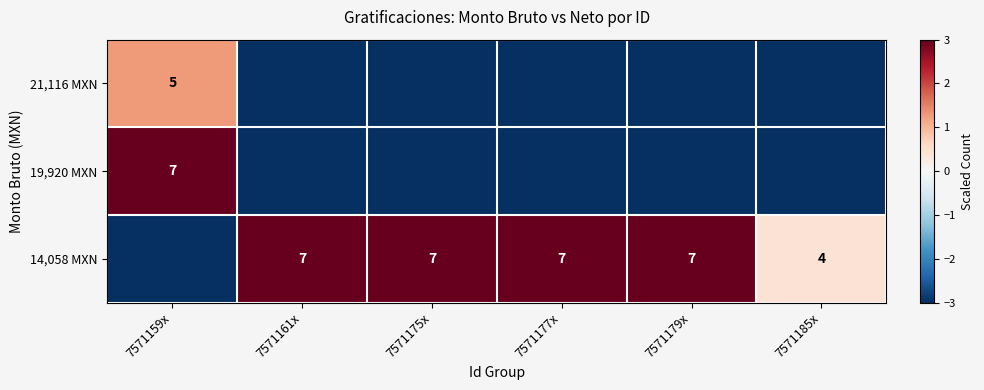

The value of 14,058 MXN at 7571179x is 7. True or false?

True